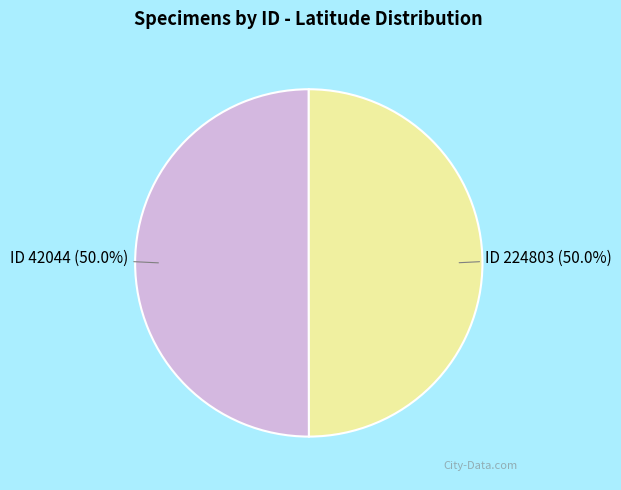

How many segments does this pie chart have?

2